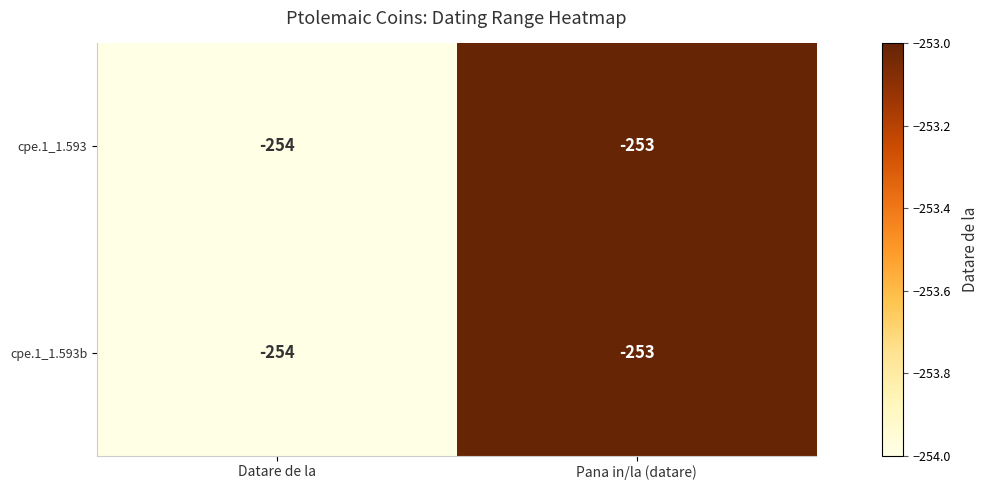

Reading left to right, what are all the values shown in this chart?

cpe.1_1.593: -254	-253
cpe.1_1.593b: -254	-253